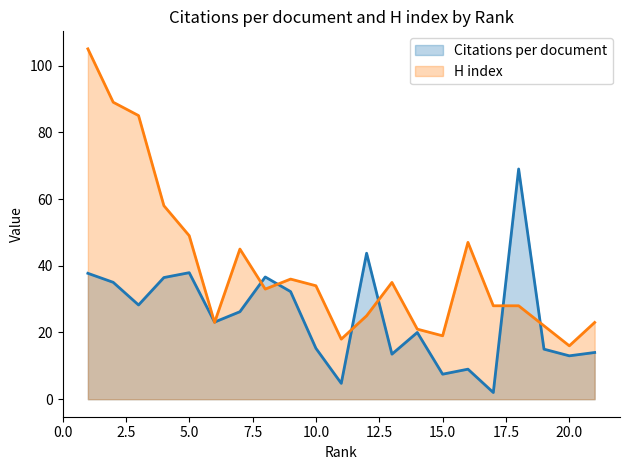

Reading right to left, what are all the values shown in this chart?

Citations per document: 21=14.0	20=13.0	19=15.0	18=69.0	17=2.0	16=9.0	15=7.5	14=20.0	13=13.5	12=43.8	11=4.8	10=15.2	9=32.2	8=36.6	7=26.2	6=23.1	5=37.9	4=36.5	3=28.2	2=35.0	1=37.7
H index: 21=23.0	20=16.0	19=22.0	18=28.0	17=28.0	16=47.0	15=19.0	14=21.0	13=35.0	12=25.0	11=18.0	10=34.0	9=36.0	8=33.0	7=45.0	6=23.0	5=49.0	4=58.0	3=85.0	2=89.0	1=105.0